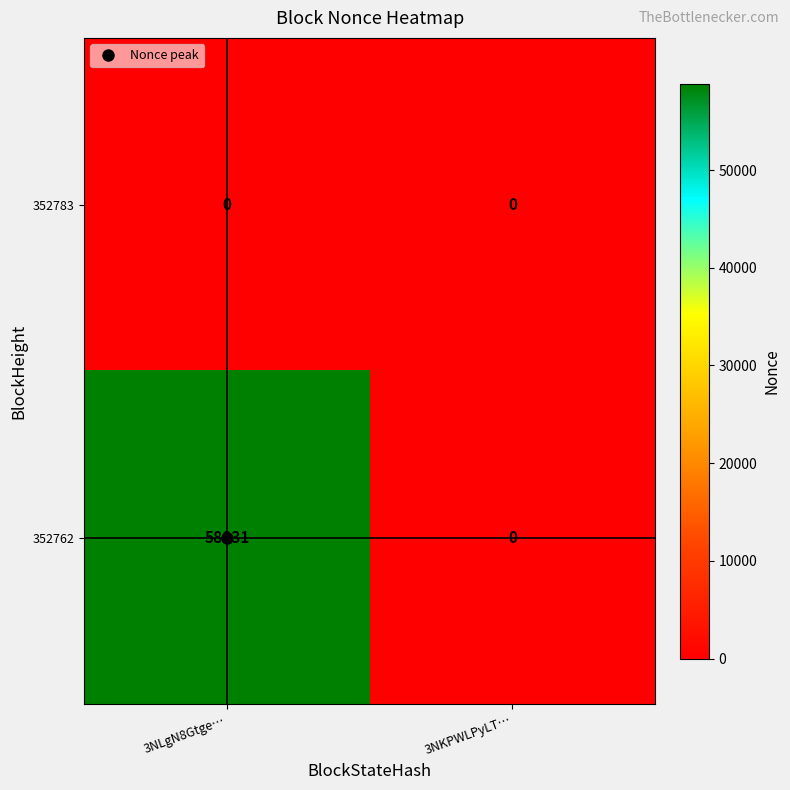

Which category has the highest value across all series?

3NLgN8Gtge…